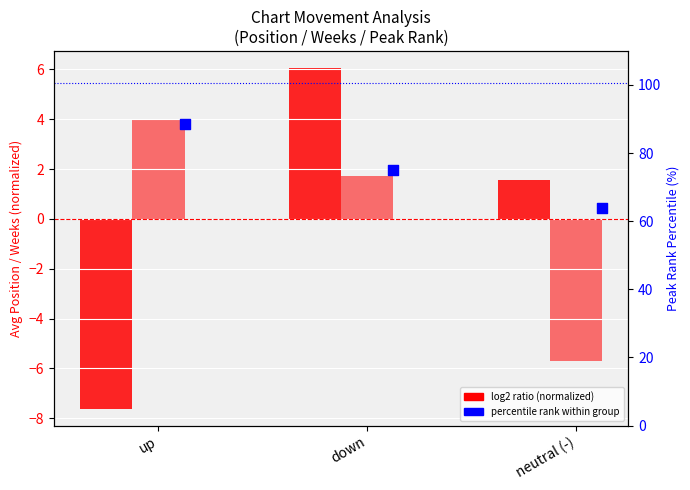

Is the value of Avg Weeks on Chart (normalized) at up greater than the value of Percentile Peak Rank at down?

No